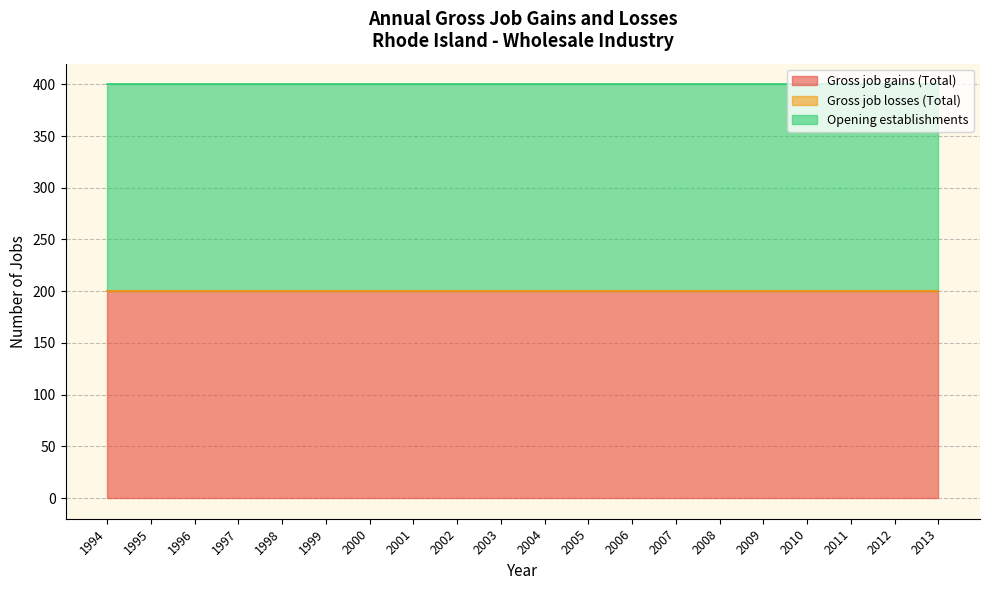

What is the approximate value of Gross job gains (Total) at 1997?

200